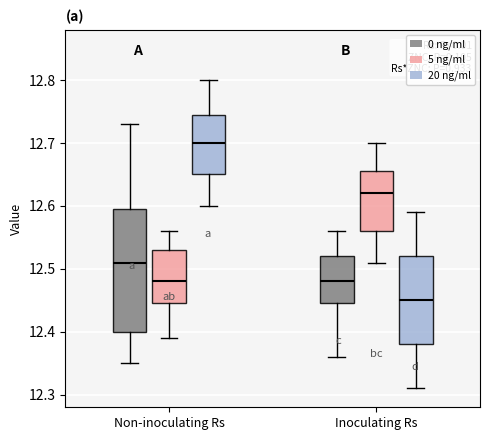

Where does the lower whisker of the box for Inoculating Rs (20 ng/ml) end on the y-axis? The values are not printed on the chart, so give them approximately, as read against the axis.

12.31